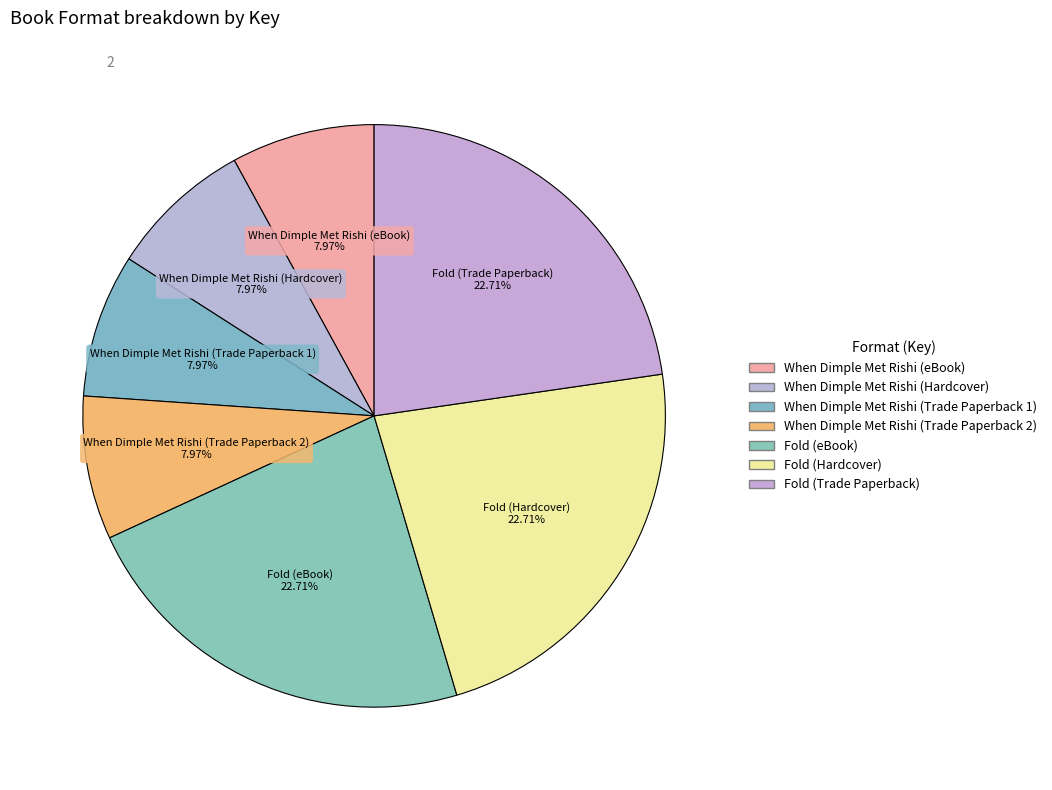

To the nearest percent, what is the combined percentage of Fold (Hardcover) and Fold (eBook)?

45%